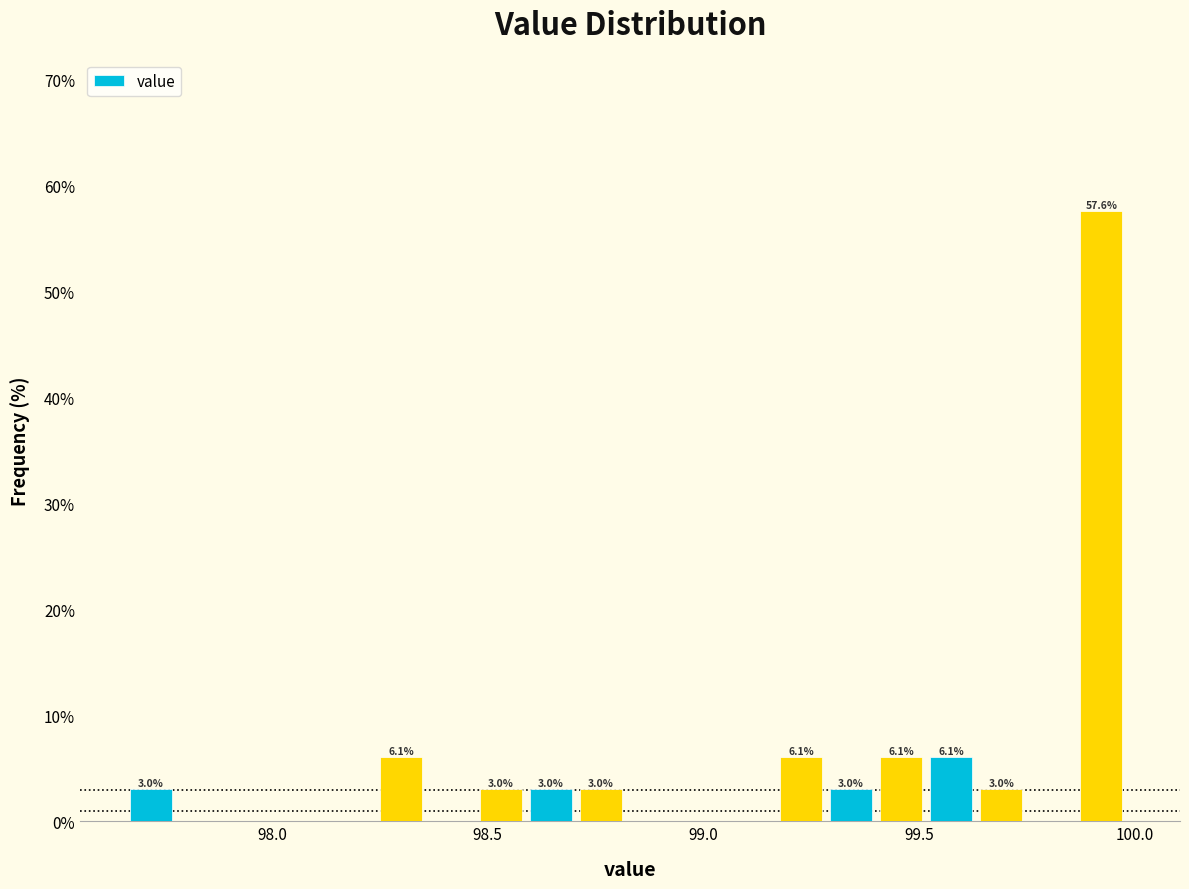

Read against the x-axis, roughly where is the centre of the tallest bar?

99.90